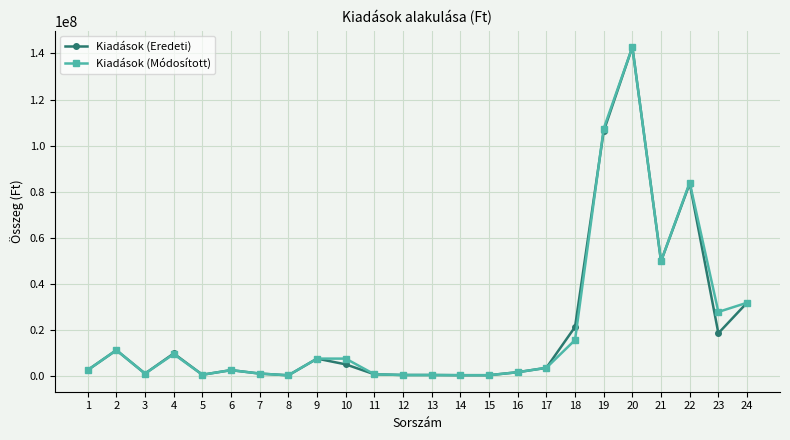

How many lines are shown in the chart?

2